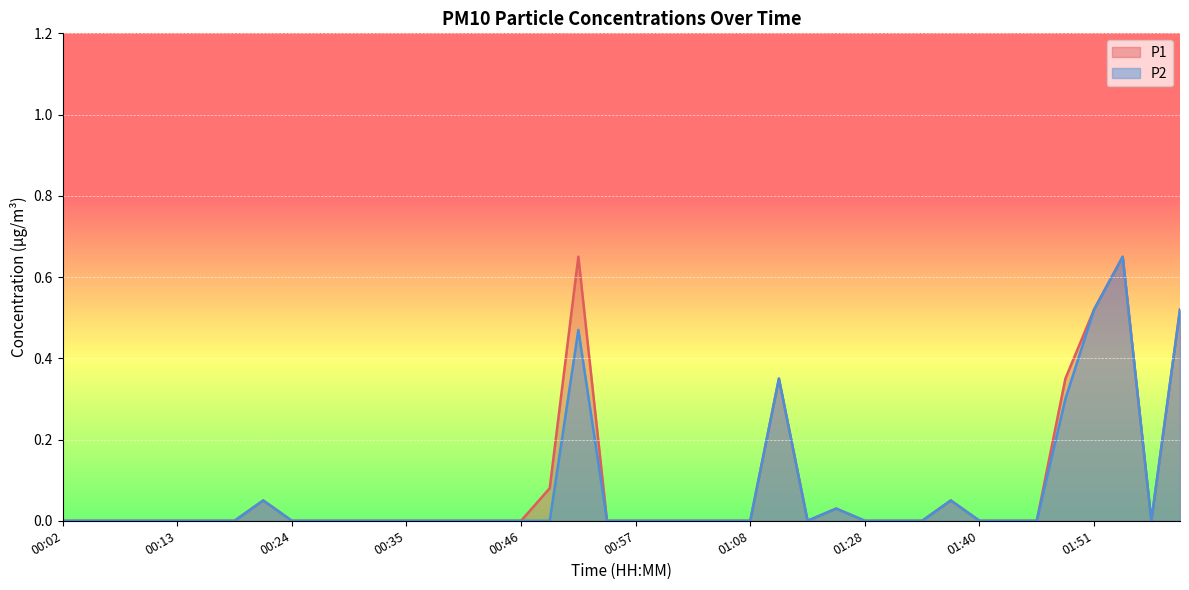

How many categories are shown in the chart?

40